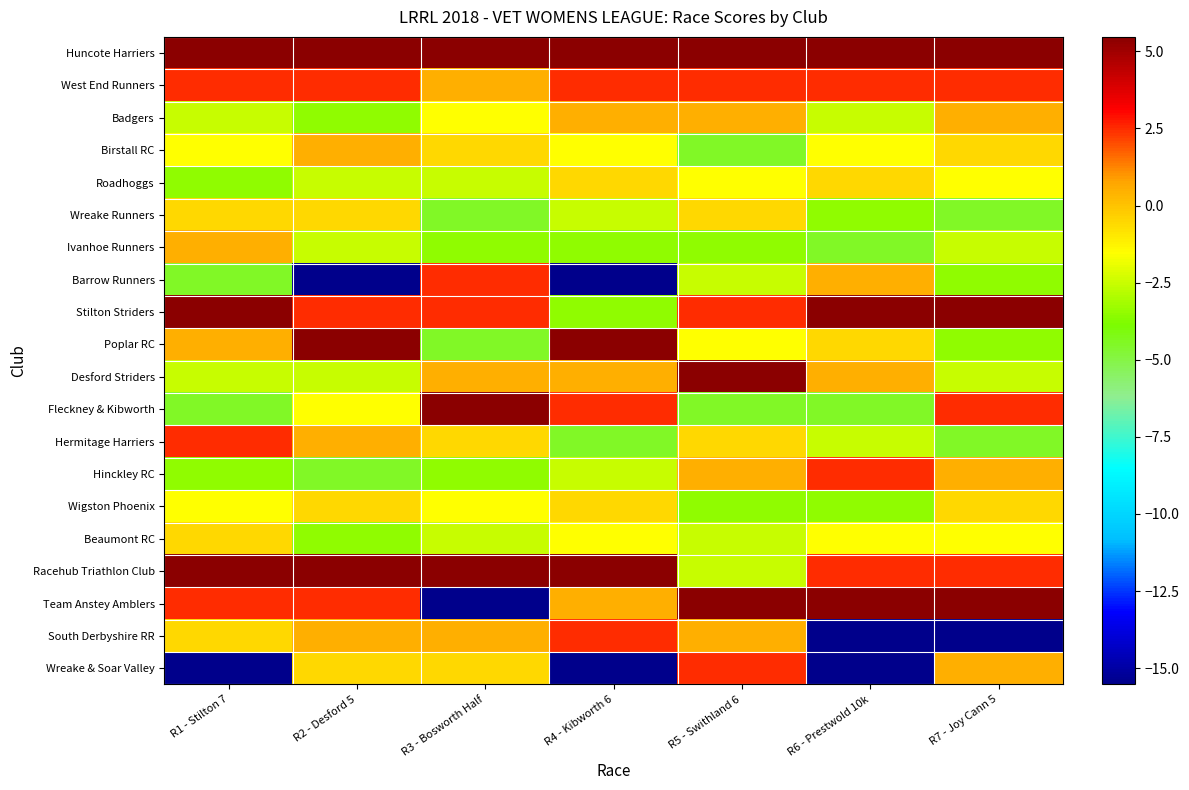

Is the value of Stilton Striders at R2 - Desford 5 greater than the value of Badgers at R1 - Stilton 7?

Yes